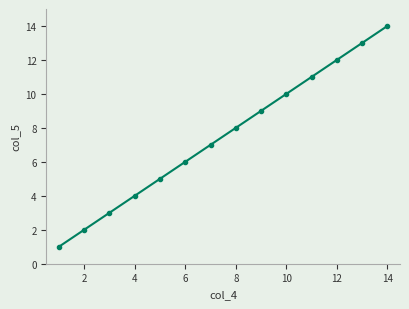

What is the difference between the maximum and minimum values?

13